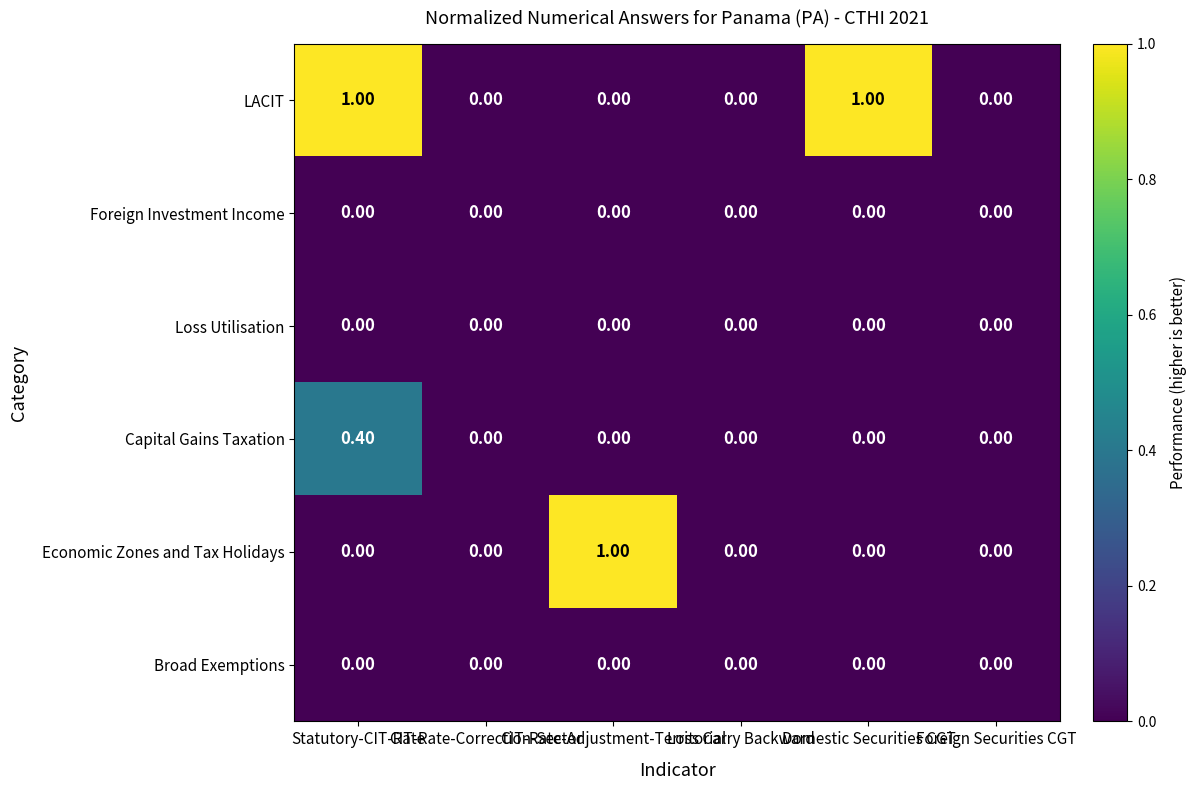

What is the sum of all Capital Gains Taxation values?

0.4